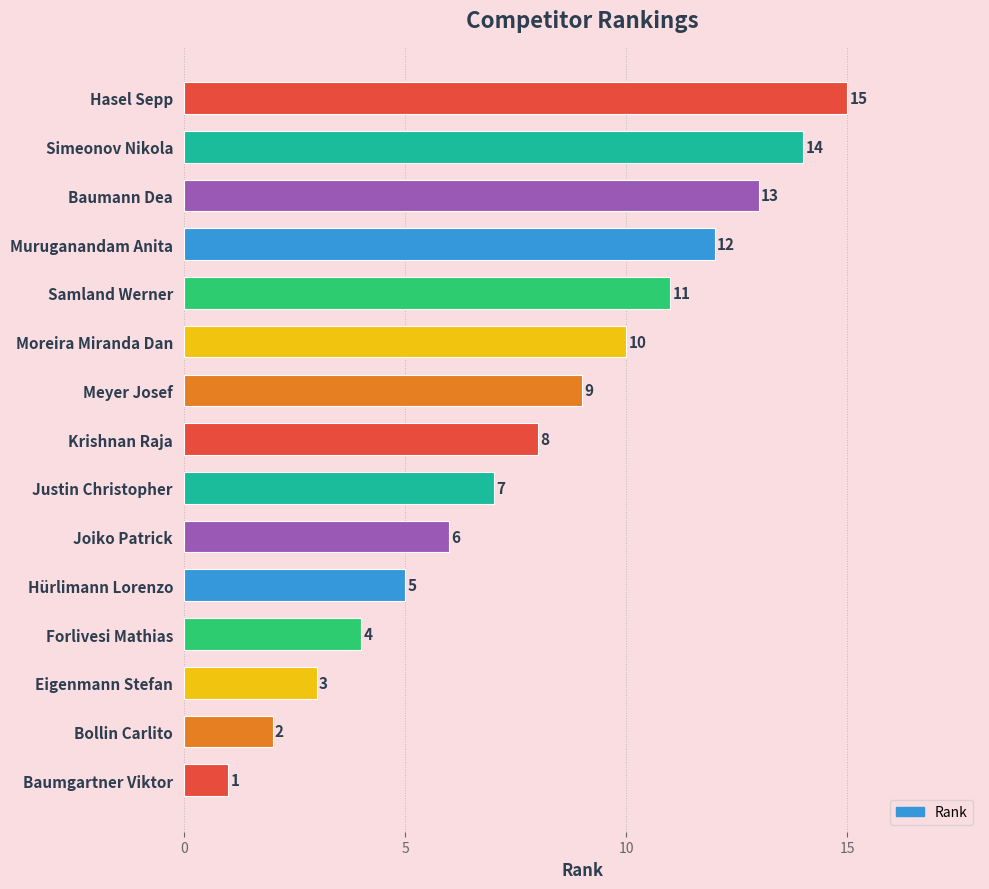

Rank the categories by value from highest to lowest.

Hasel Sepp, Simeonov Nikola, Baumann Dea, Muruganandam Anita, Samland Werner, Moreira Miranda Dan, Meyer Josef, Krishnan Raja, Justin Christopher, Joiko Patrick, Hürlimann Lorenzo, Forlivesi Mathias, Eigenmann Stefan, Bollin Carlito, Baumgartner Viktor